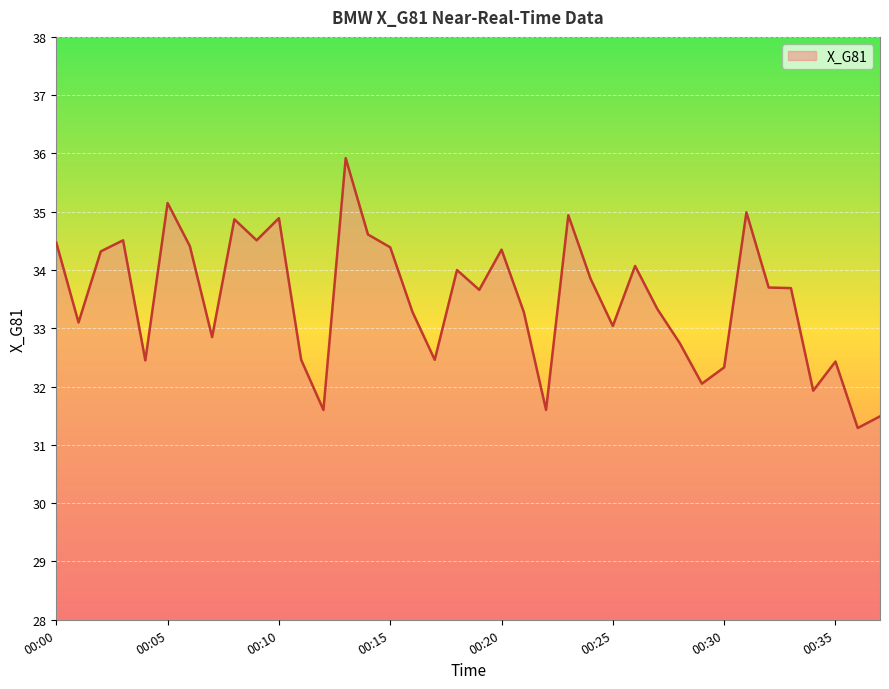

What is the difference between the maximum and minimum values?

4.6